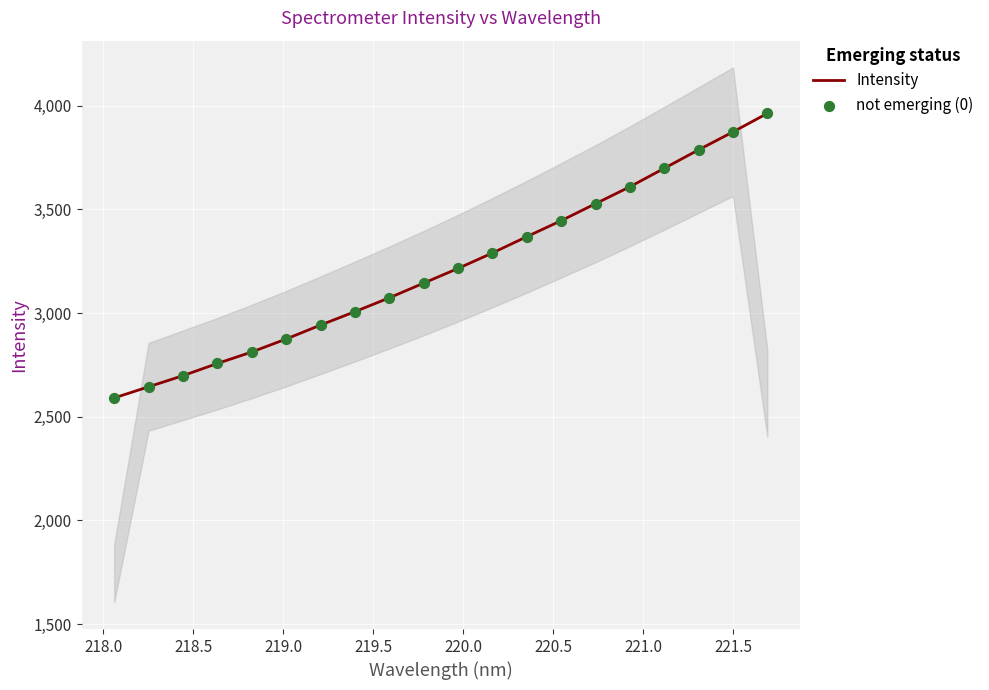

Which series reaches the maximum Y coordinate?

Intensity